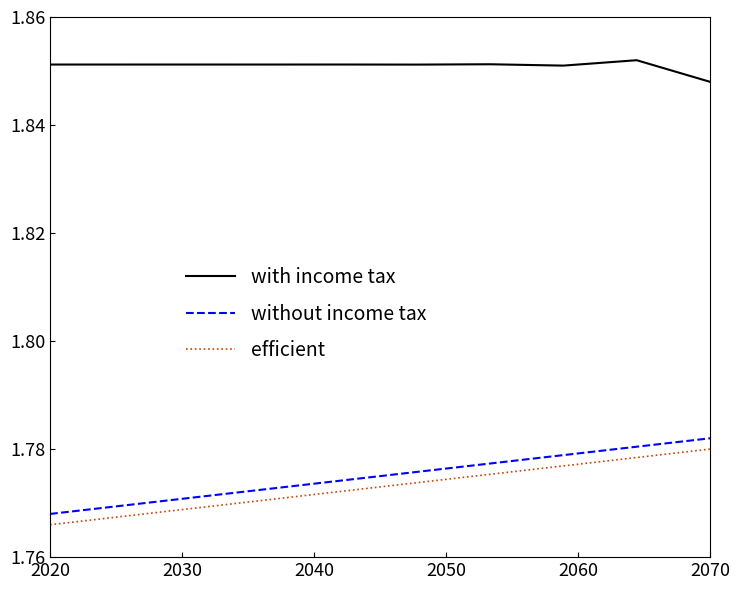

True or false: without income tax and efficient cross at least once.

False